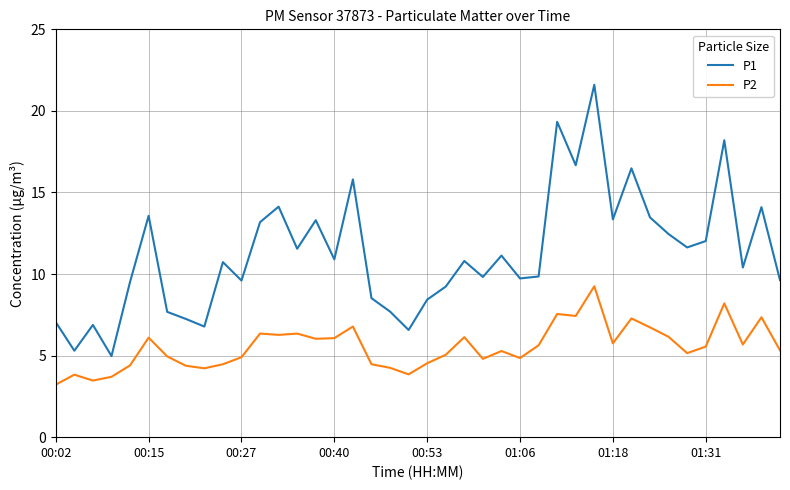

True or false: P2 and P1 cross at least once.

False